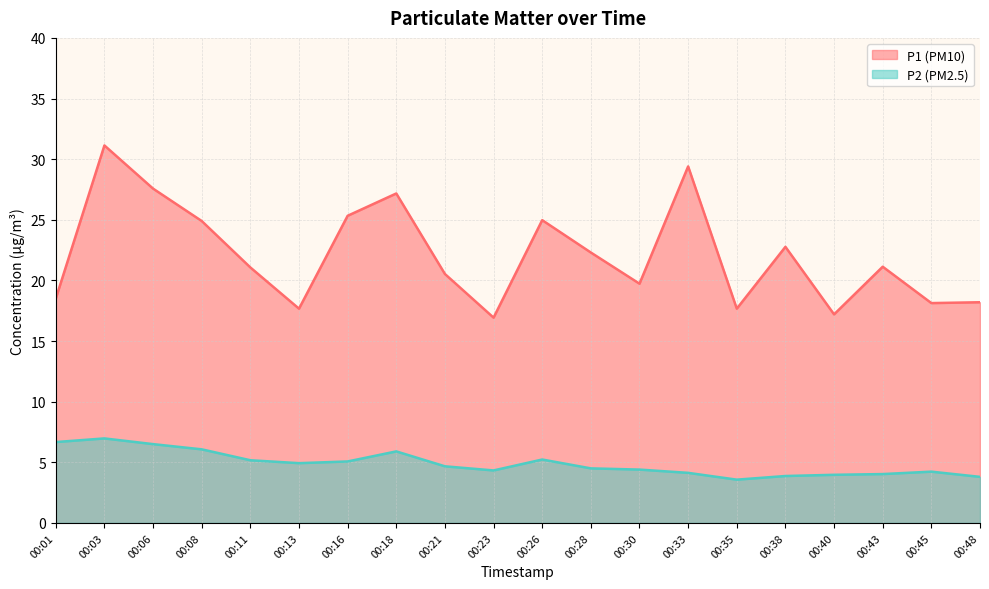

What is the spread (max minus min) of values at 00:23?

12.6